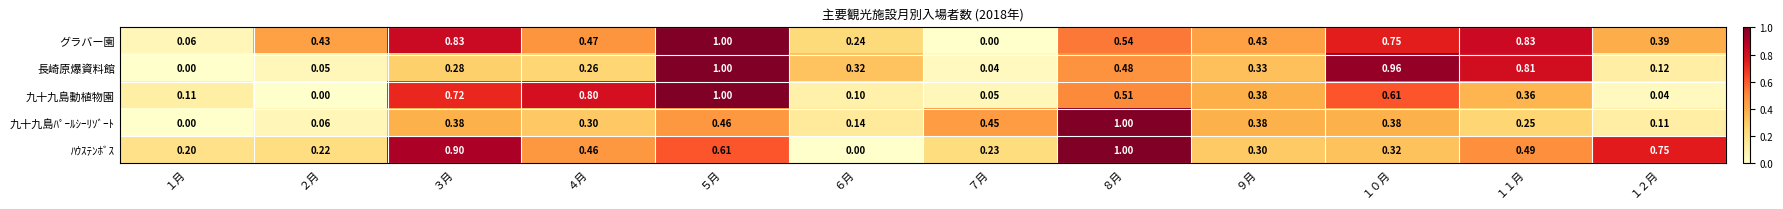

Which series has the largest total across all categories?

グラバー園